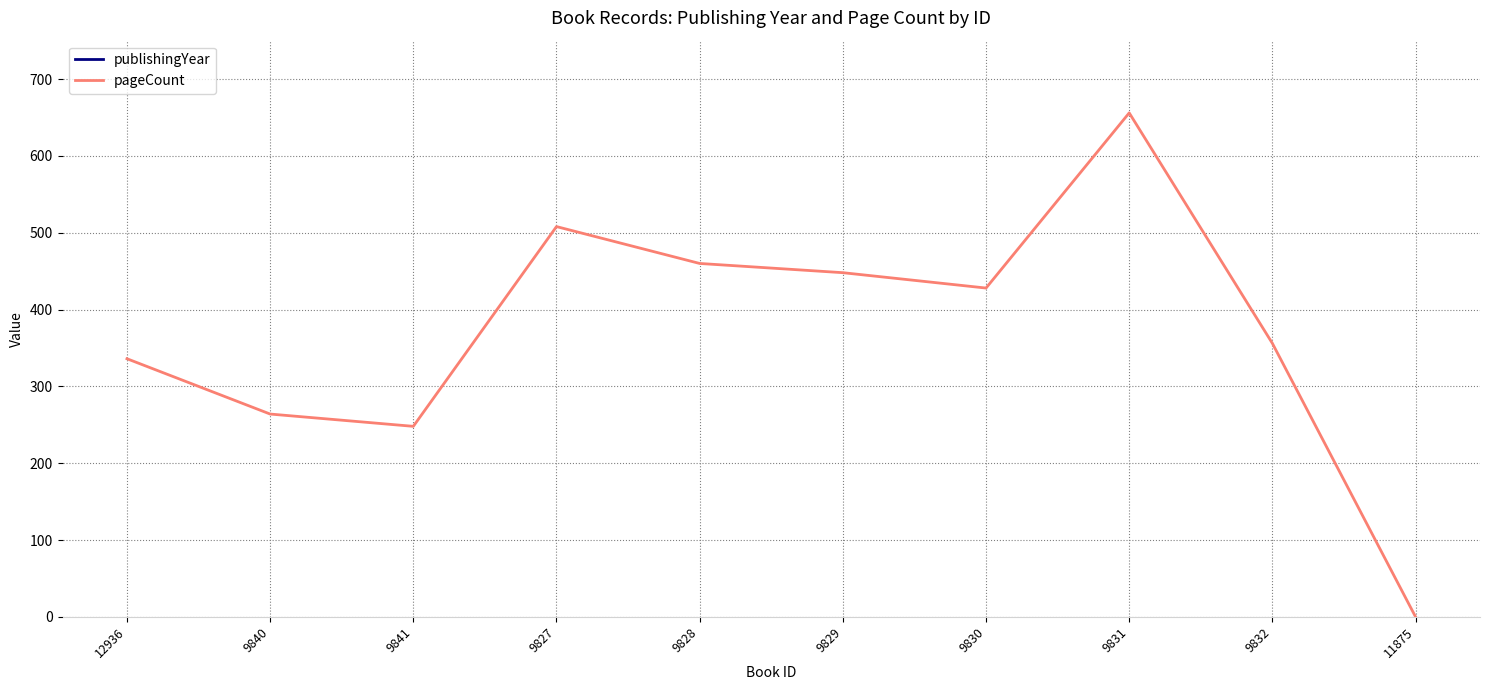

Rank the series by their average value, from highest to lowest.

publishingYear, pageCount